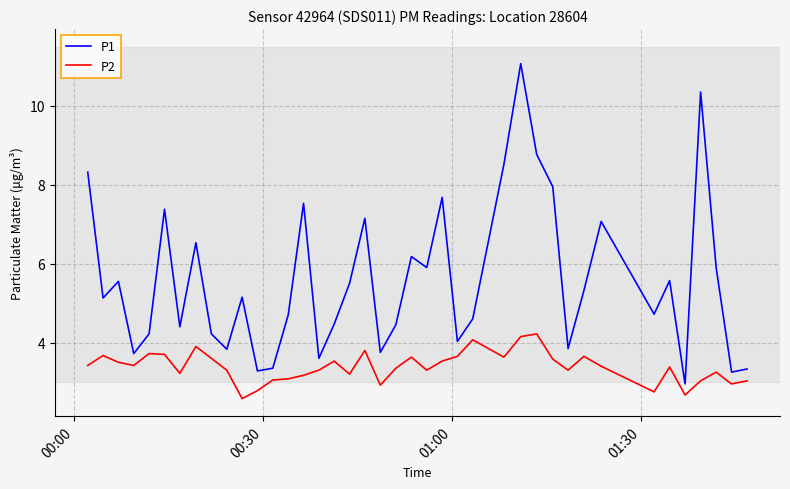

What is the difference between the maximum and minimum values in the P1 series?

8.1